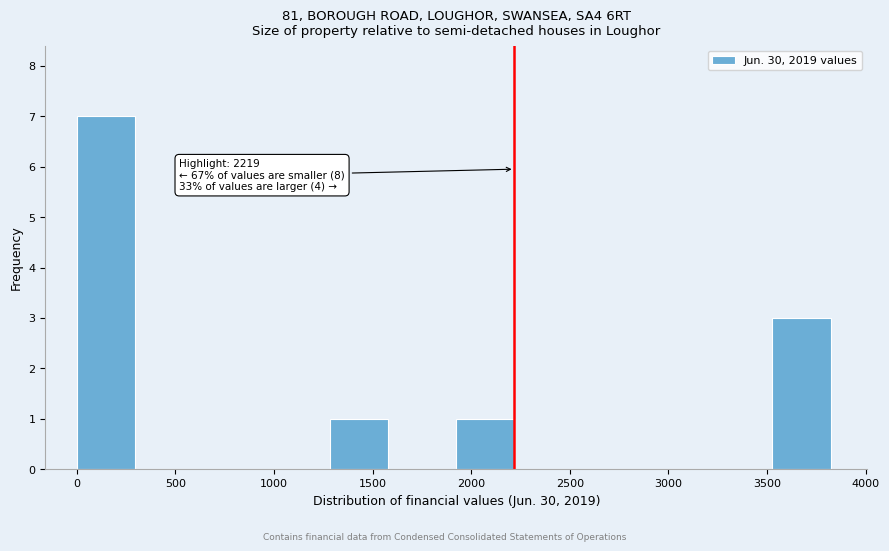

Which range on the x-axis has the tallest bar?

0 to 300